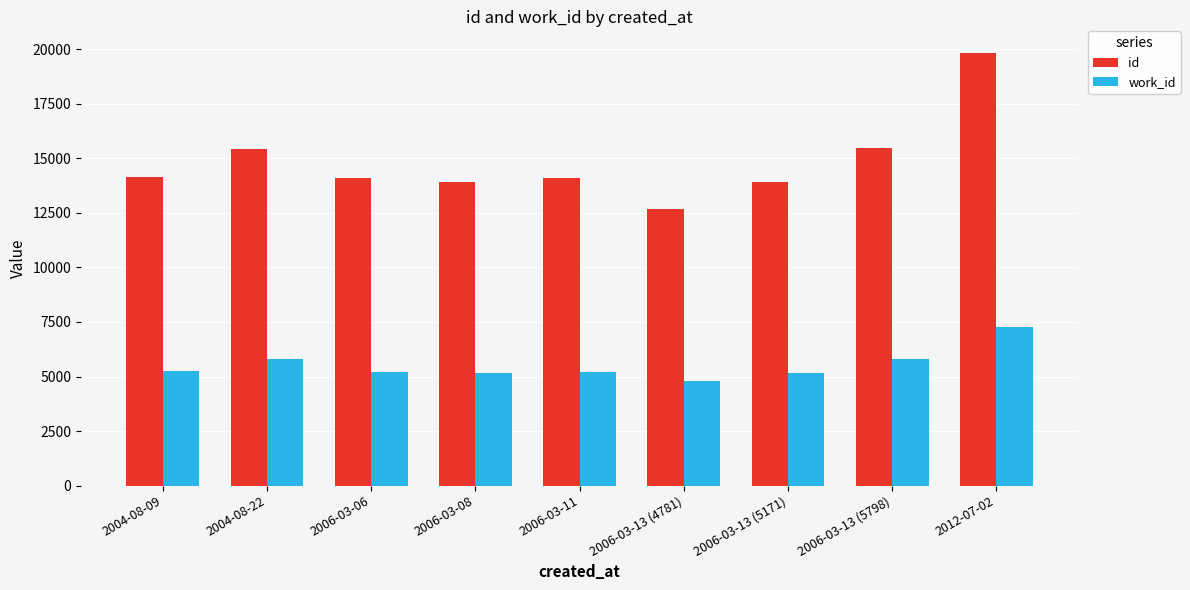

Is the value of id at 2004-08-22 greater than the value of work_id at 2006-03-13 (5171)?

Yes